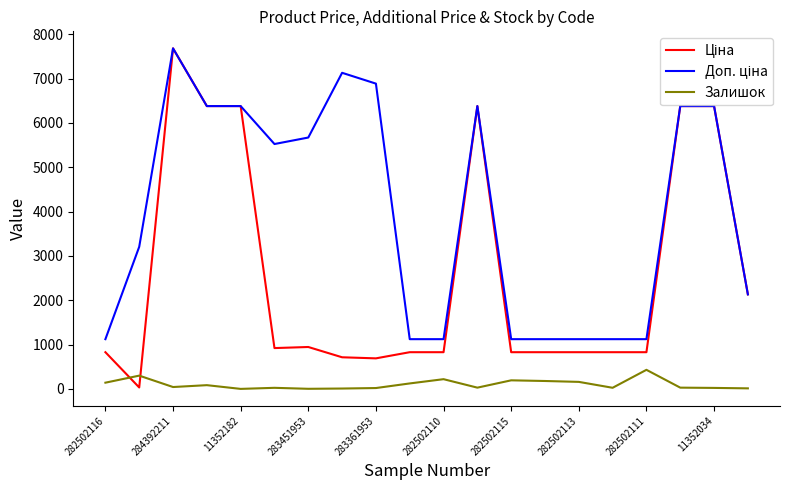

What is the maximum value shown in the chart?

7680.9